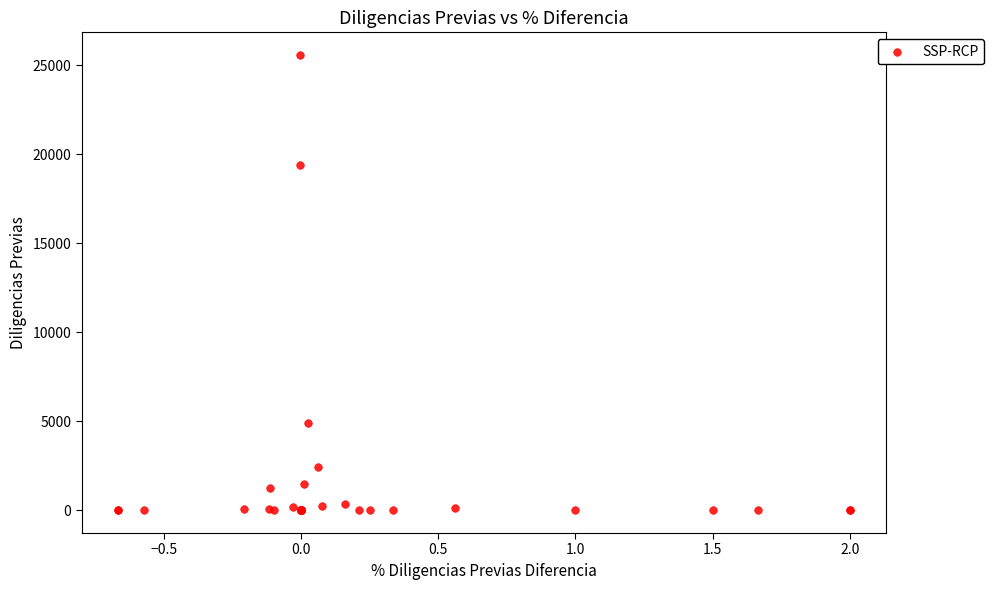

What Y value in the scatter plot is closest to 12785?

19385